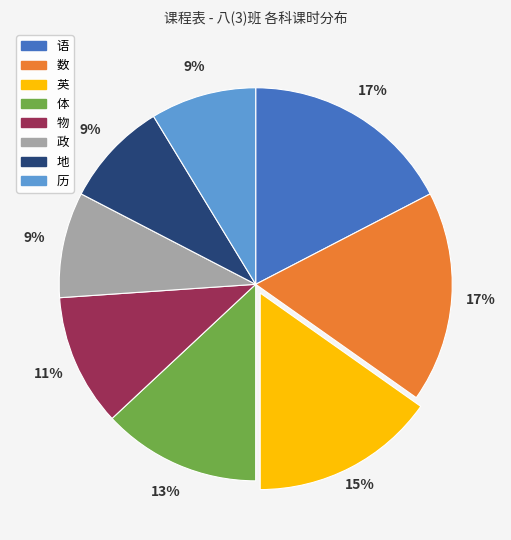

To the nearest percent, what is the combined percentage of 语 and 历?

26%